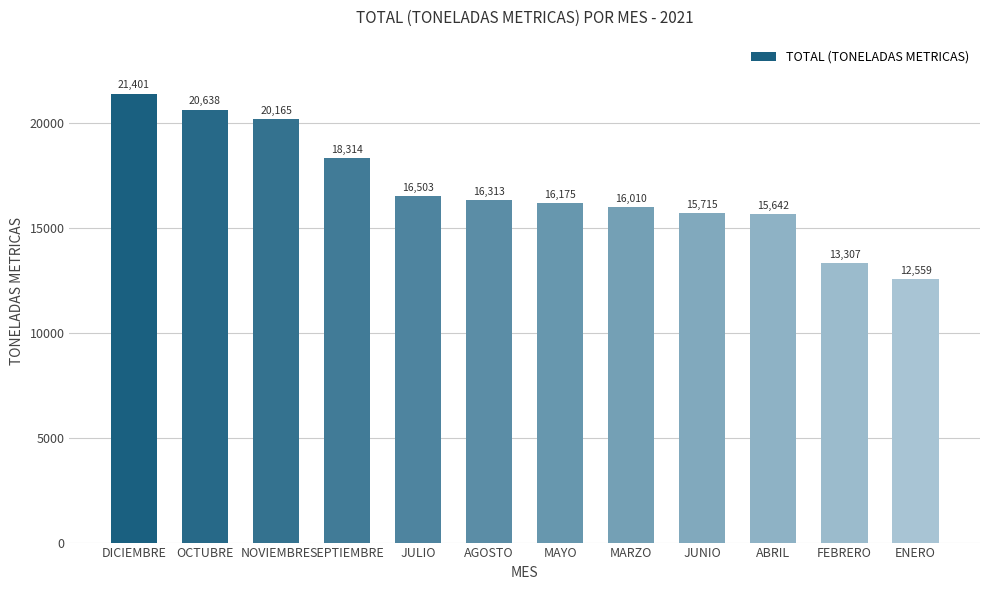

What is the sum of the values at DICIEMBRE and FEBRERO?

34707.8